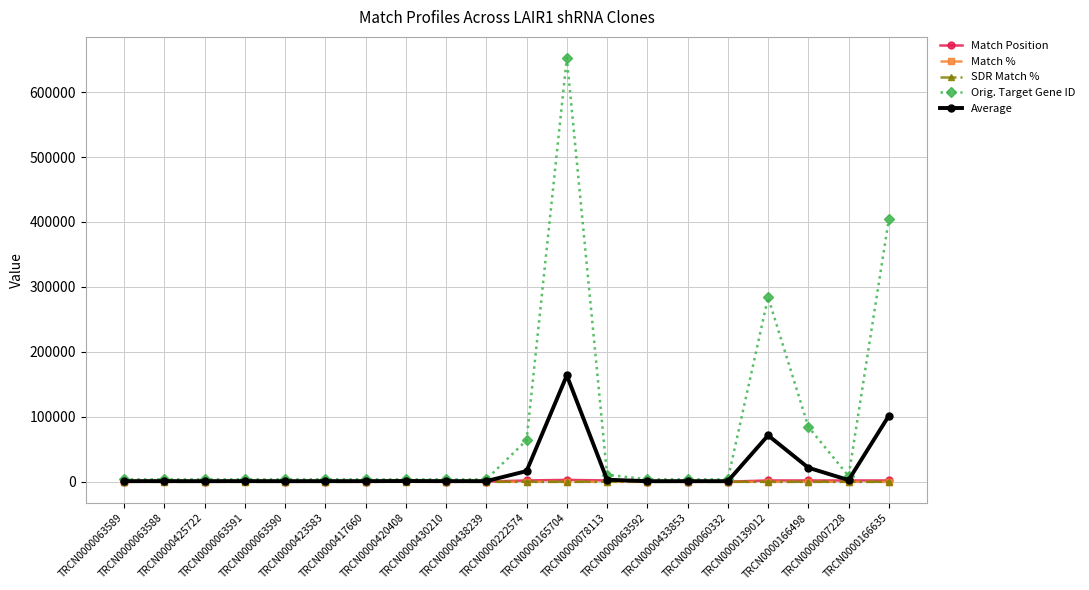

What is the maximum value shown in the chart?

652276.0